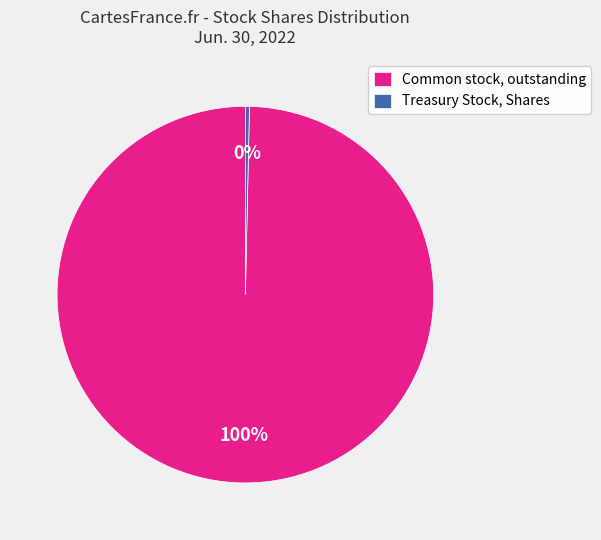

Does Common stock, outstanding represent more than half of the total?

Yes